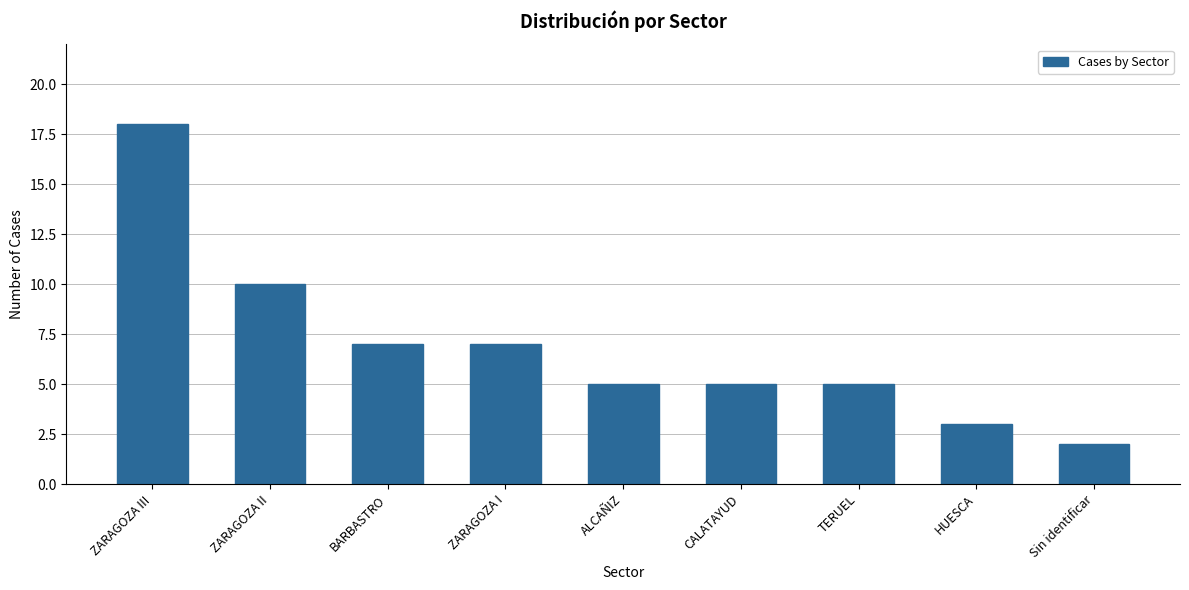

Which category has the highest value across all series?

ZARAGOZA III